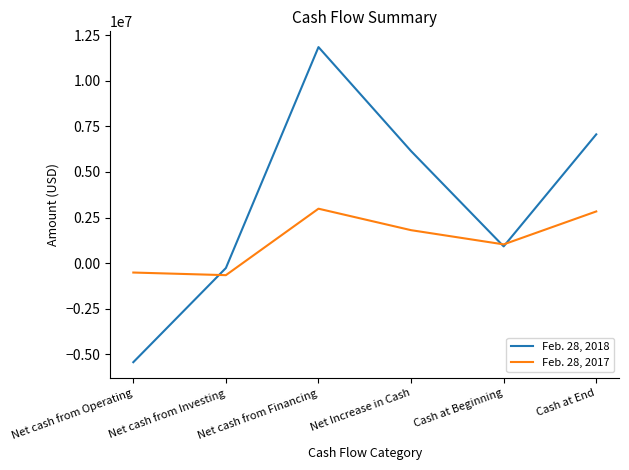

What is the smallest value displayed?

-5432819